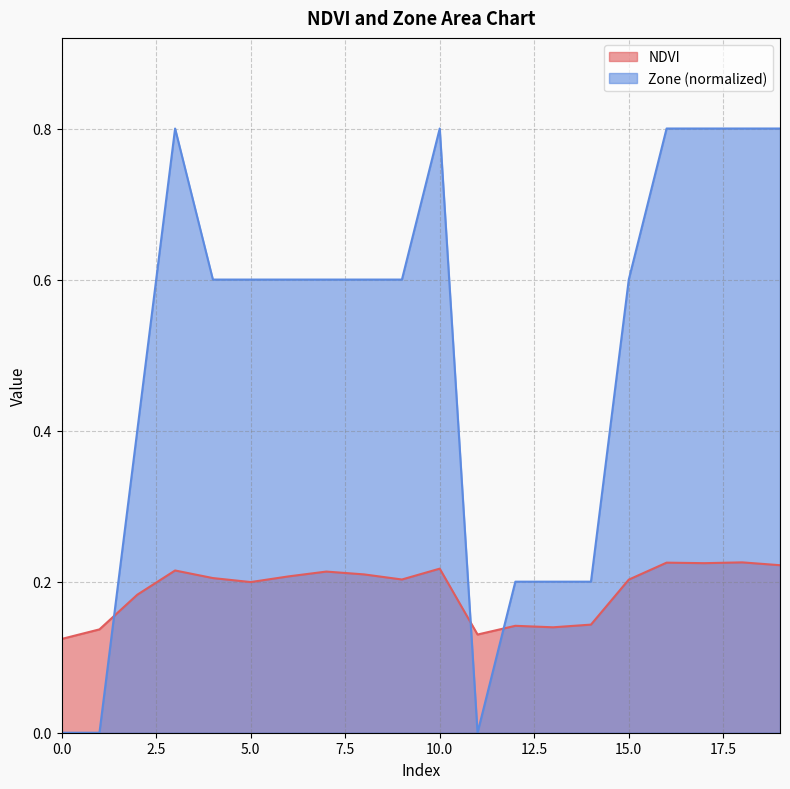

Which series has the largest total across all categories?

Zone (normalized)